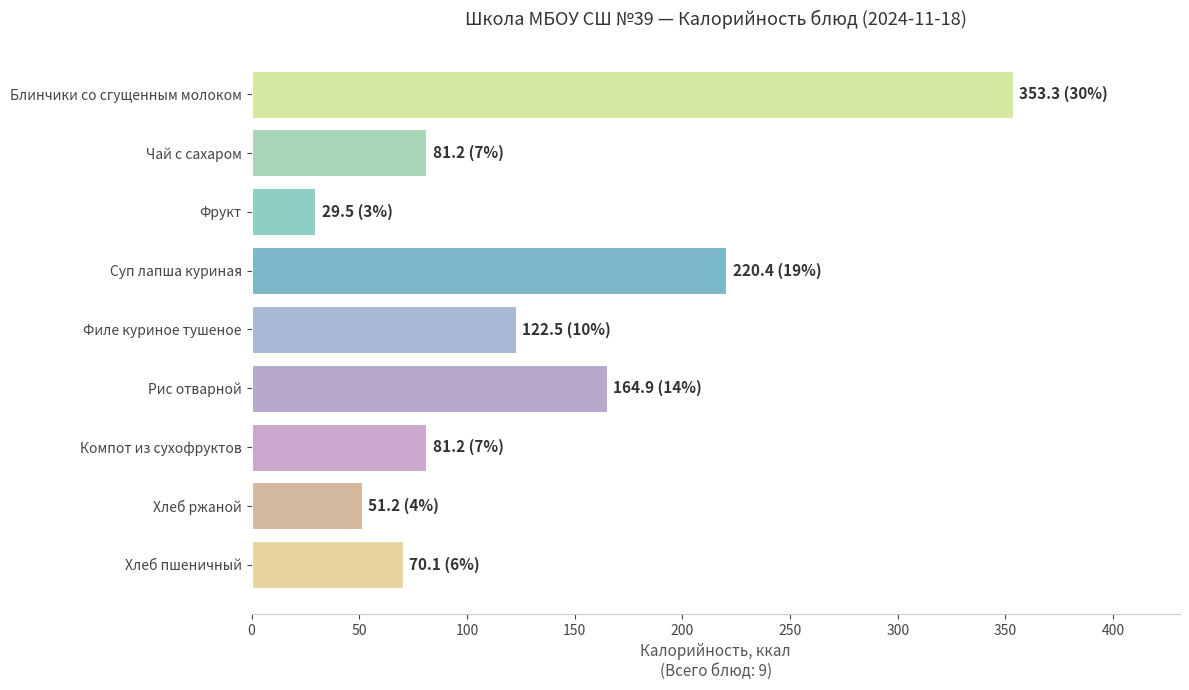

At which label is the value closest to 191?

Рис отварной